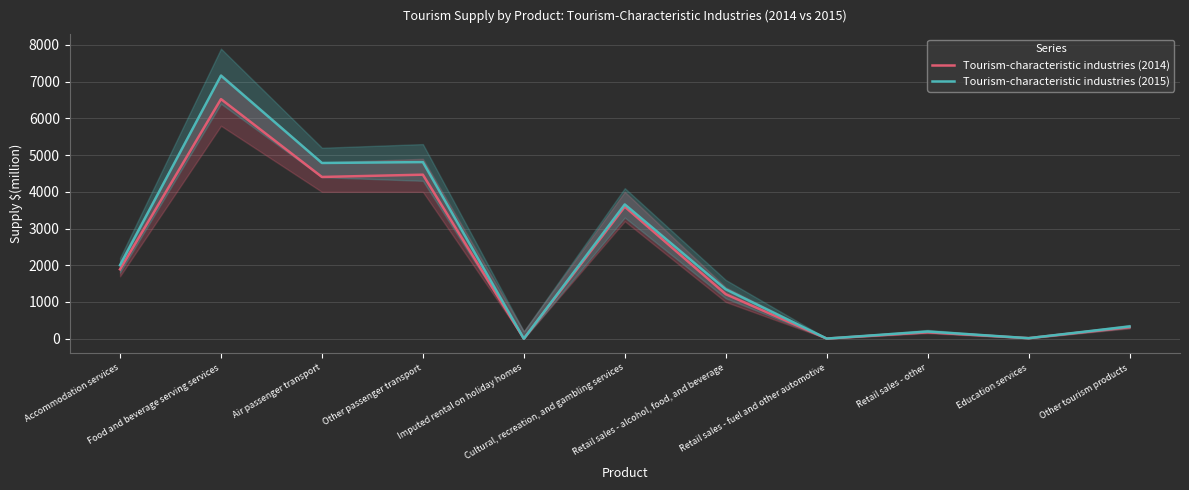

The Tourism-characteristic industries (2014) series shows 5 at Retail sales - fuel and other automotive. True or false?

False